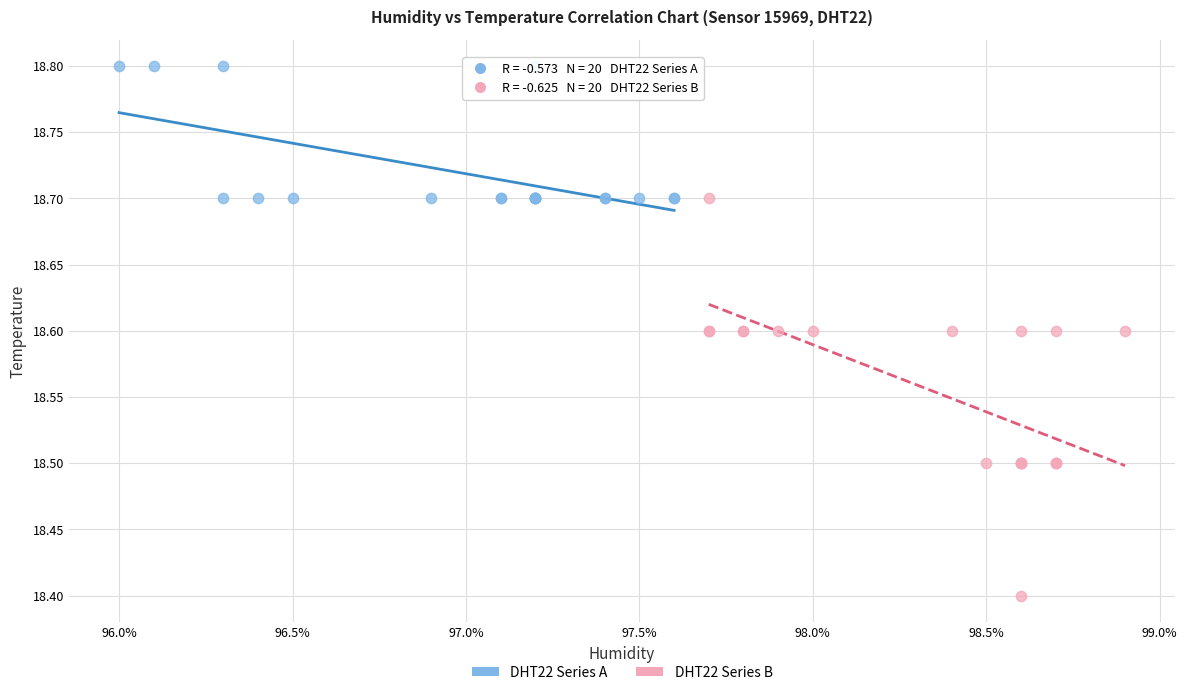

Which series reaches the minimum Y coordinate?

DHT22 Series B